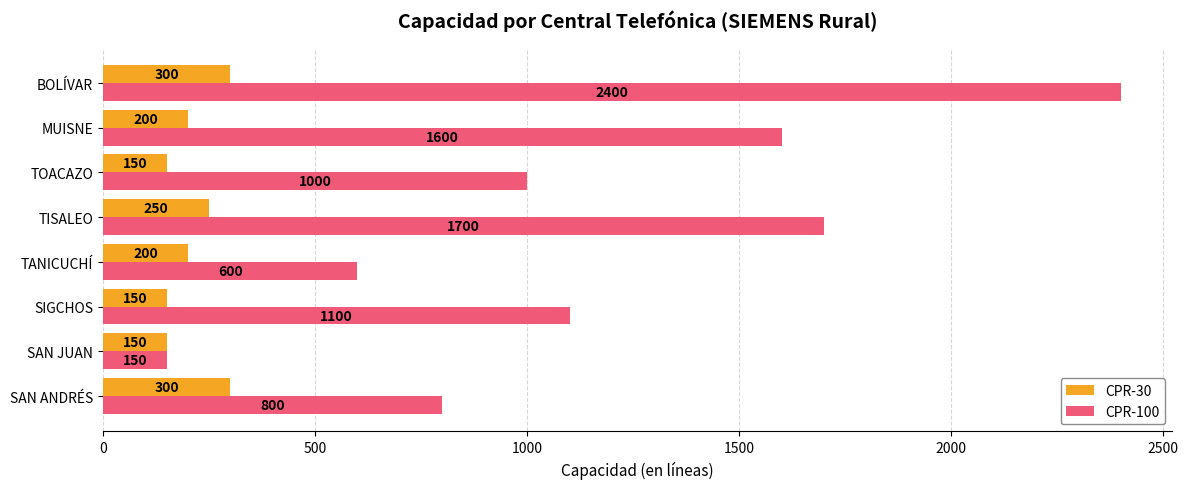

True or false: CPR-30 has a value of 89 at SAN ANDRÉS.

False